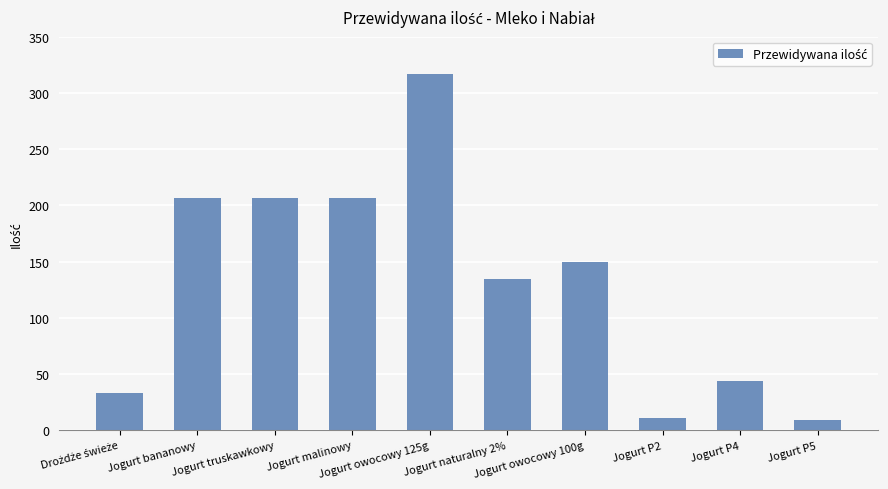

Which label corresponds to the largest value in the chart?

Jogurt owocowy 125g